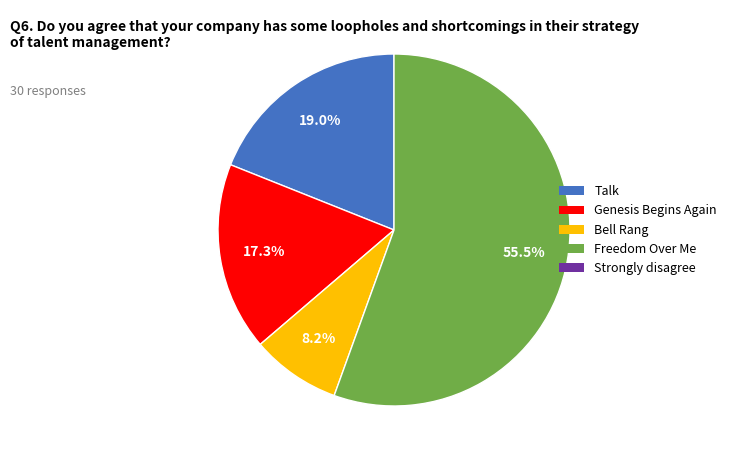

Is there a majority slice in this chart?

Yes